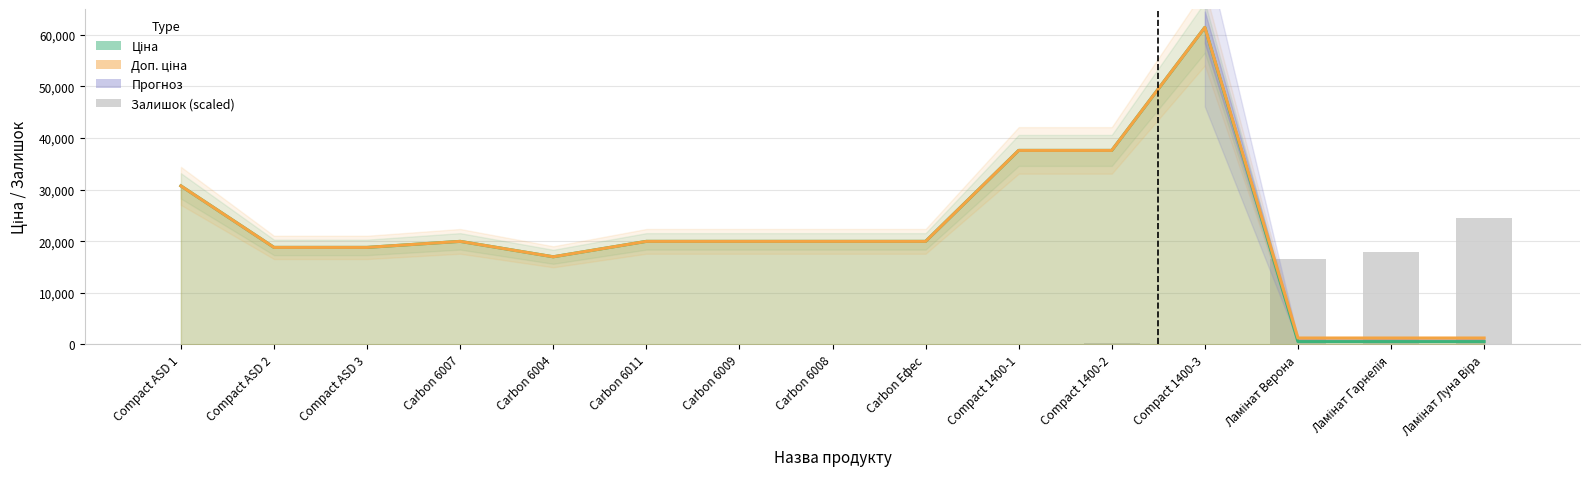

What position from the left is Compact 1400-1?

10